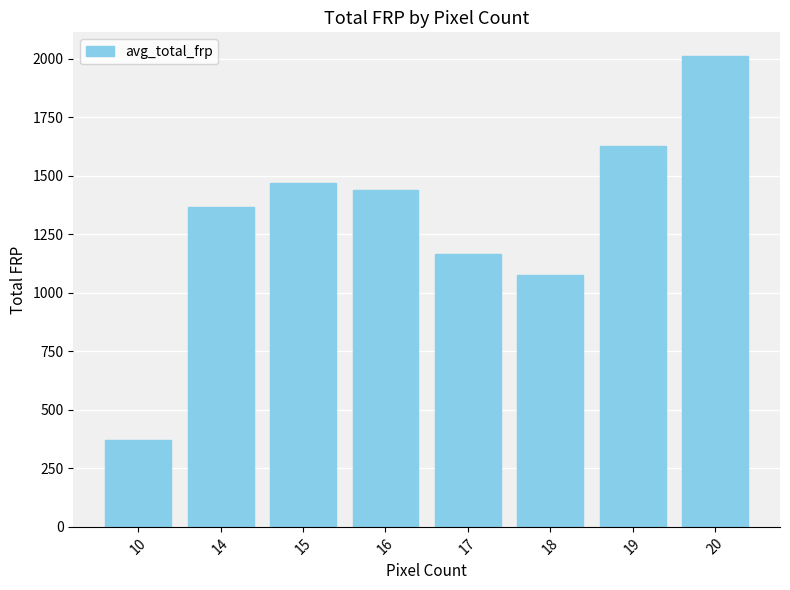

What value does the data have at 10?

371.9